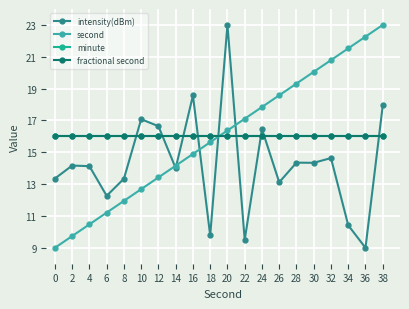

True or false: minute has a value of 7.9 at 30.

False